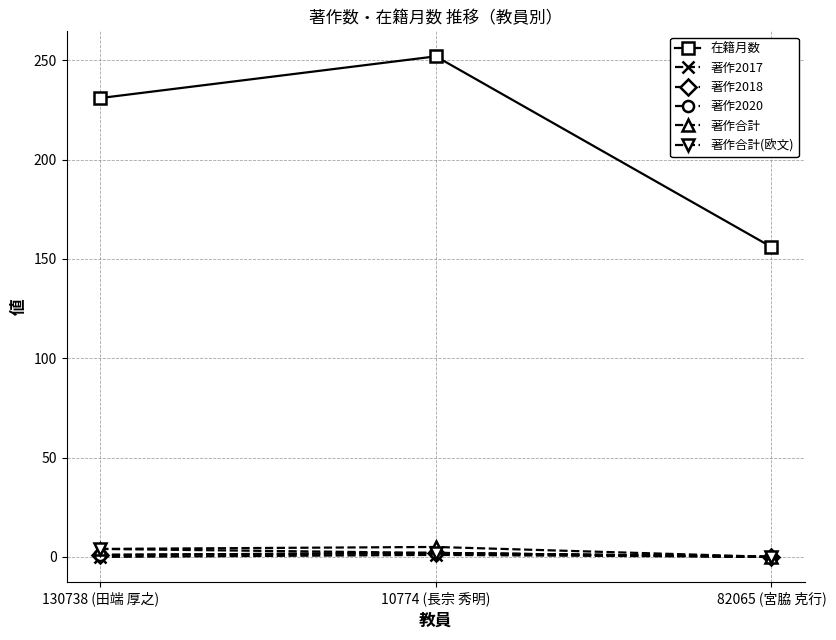

List the labels in order of 著作2018 value, largest first.

10774 (長宗 秀明), 130738 (田端 厚之), 82065 (宮脇 克行)